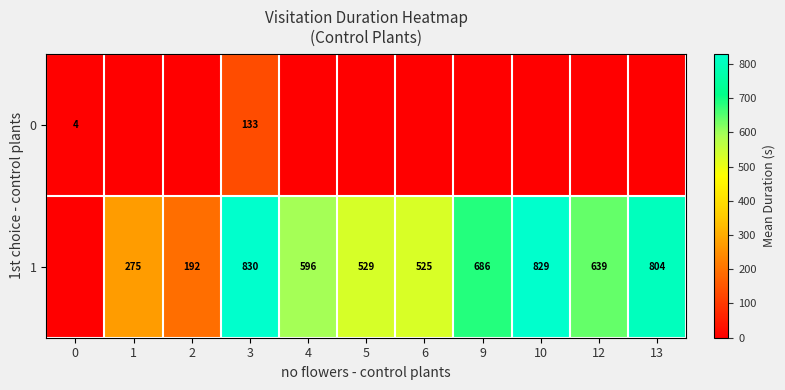

The 1 series shows 529 at 5. True or false?

True